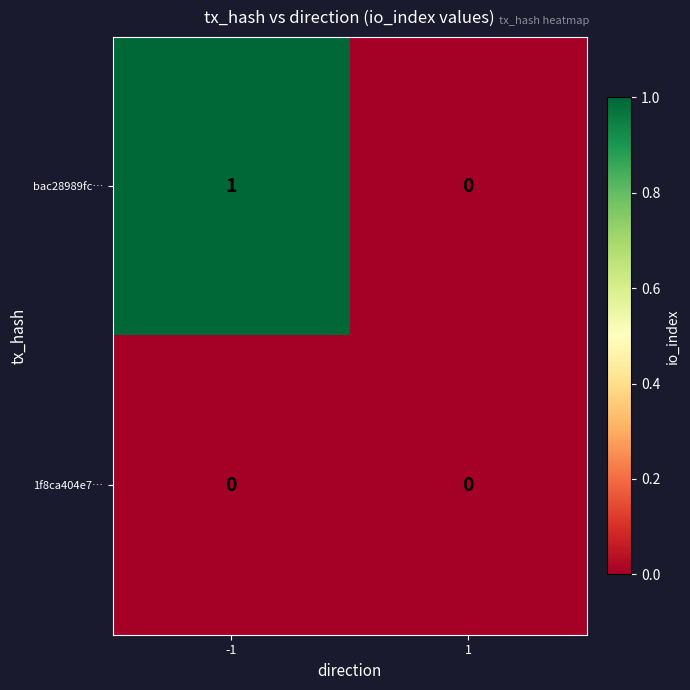

How many data points does each series have?

2